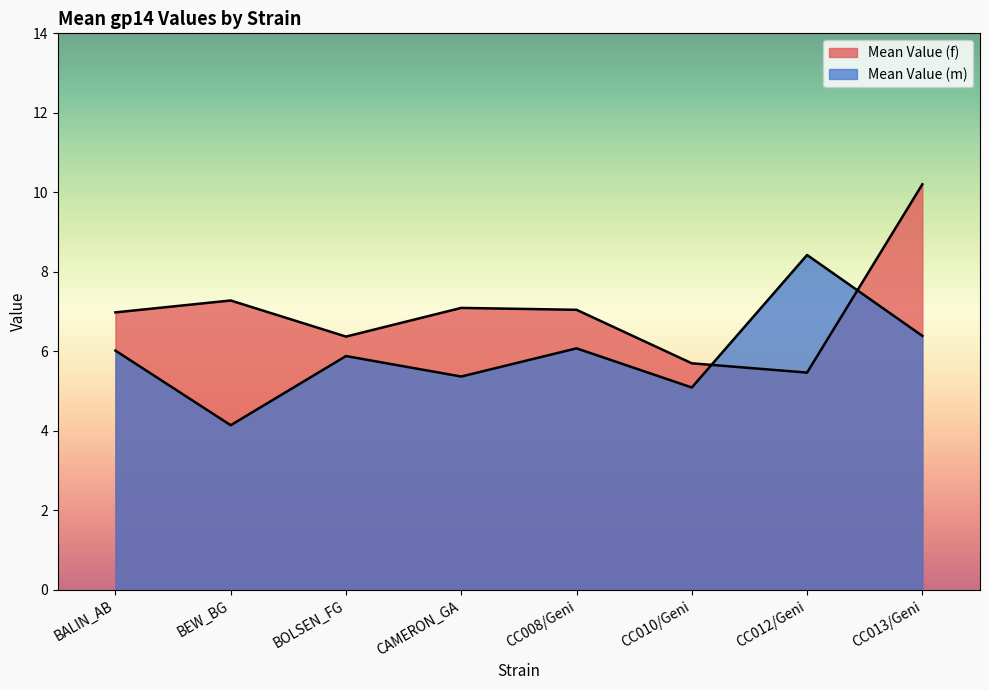

List the series in order of their overall mean, lowest first.

Mean Value (m), Mean Value (f)